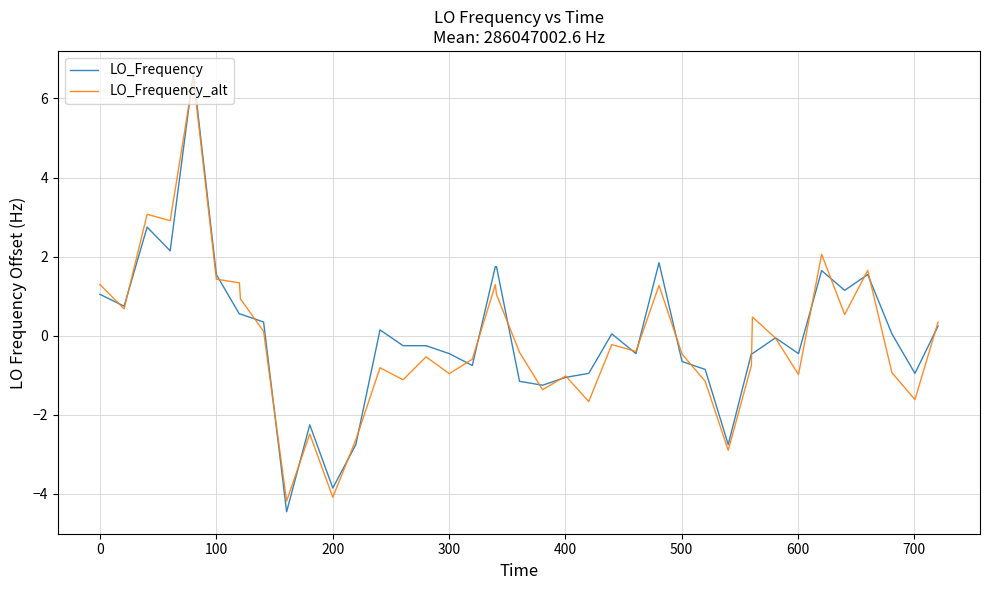

What is the lowest value of the LO_Frequency_alt series?

-4.2